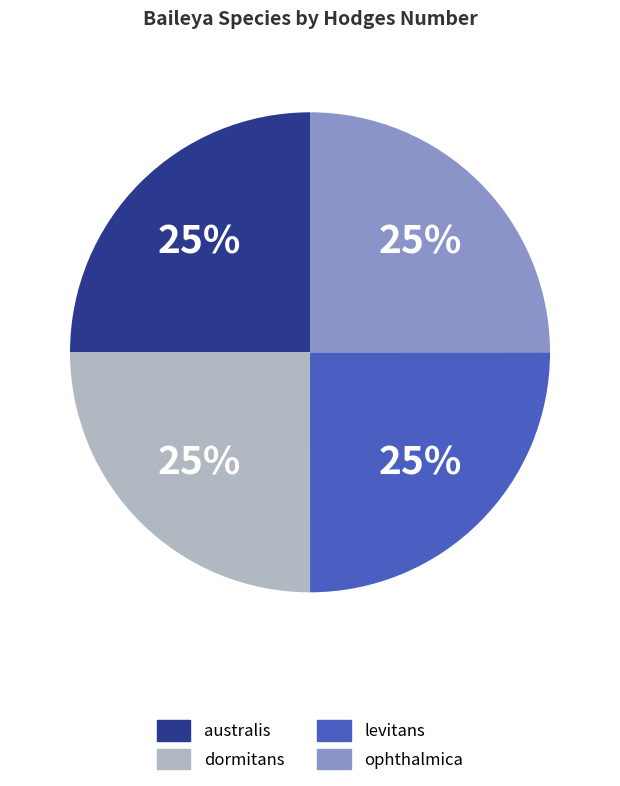

How many segments does this pie chart have?

4